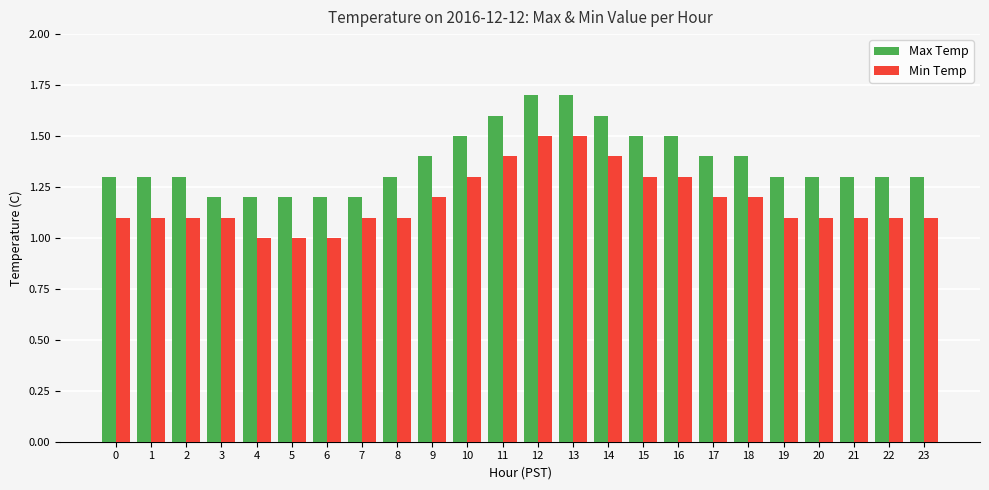

Reading left to right, what are all the values shown in this chart?

Max Temp: 1.3	1.3	1.3	1.2	1.2	1.2	1.2	1.2	1.3	1.4	1.5	1.6	1.7	1.7	1.6	1.5	1.5	1.4	1.4	1.3	1.3	1.3	1.3	1.3
Min Temp: 1.1	1.1	1.1	1.1	1.0	1.0	1.0	1.1	1.1	1.2	1.3	1.4	1.5	1.5	1.4	1.3	1.3	1.2	1.2	1.1	1.1	1.1	1.1	1.1